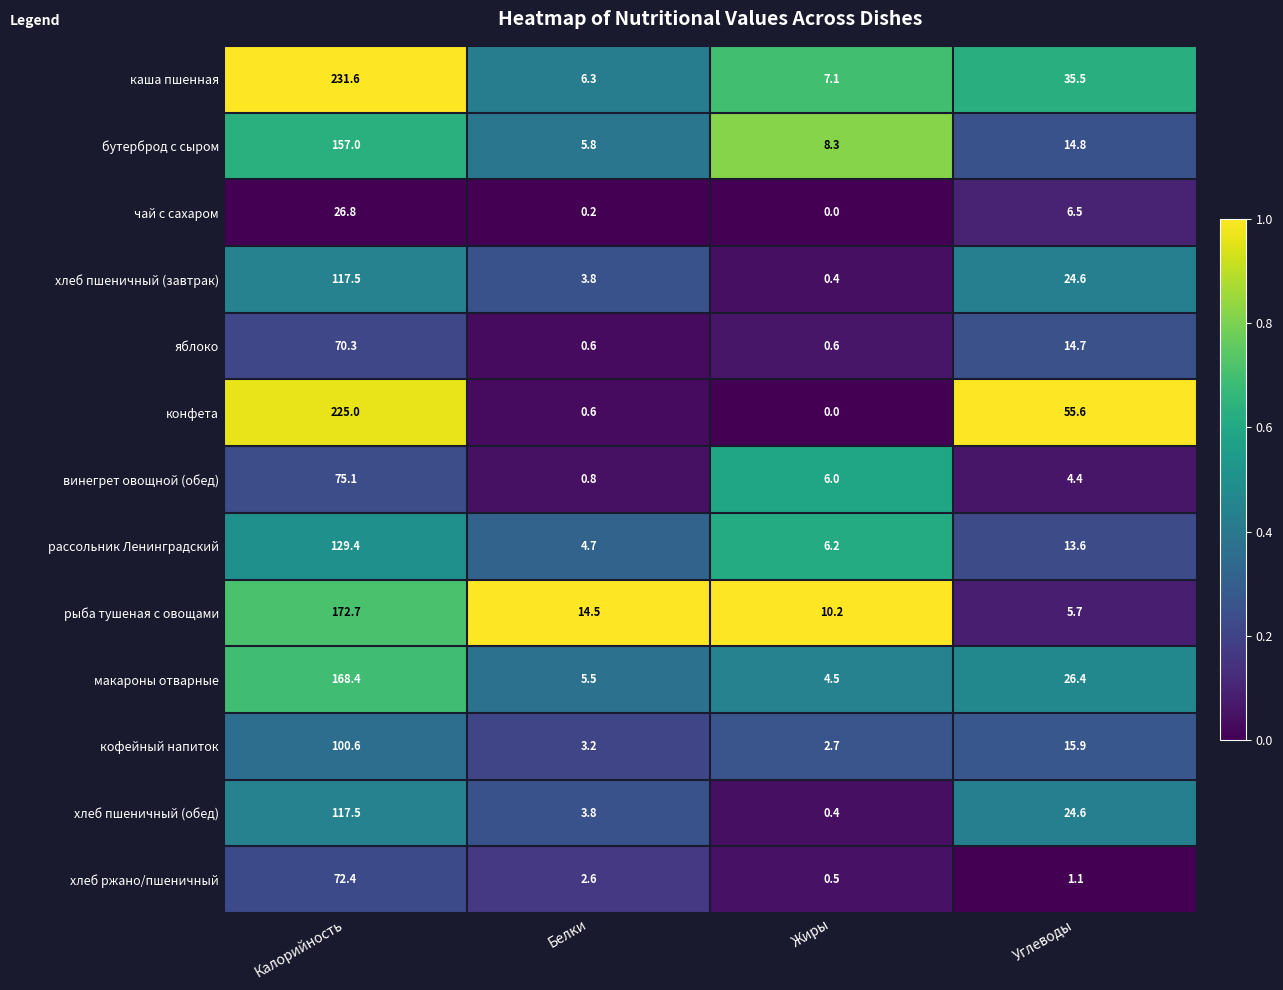

At which label does конфета reach its peak?

Калорийность